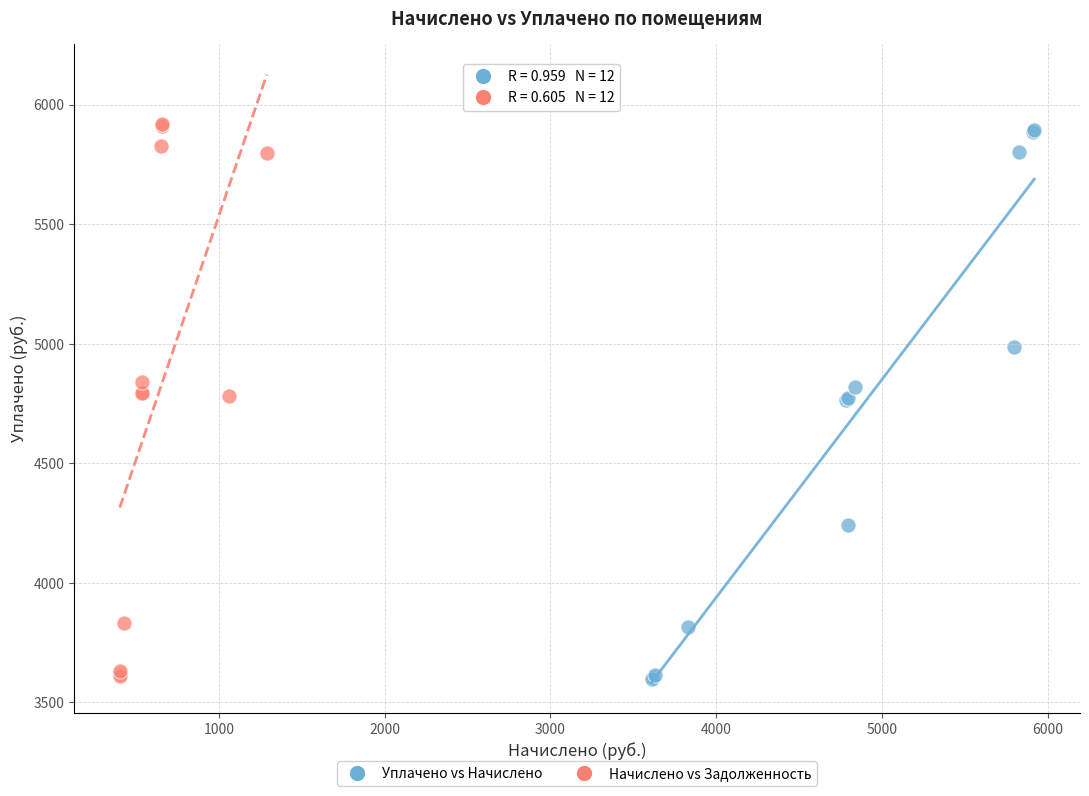

What are all the series names shown in the legend?

Уплачено vs Начислено, Начислено vs Задолженность